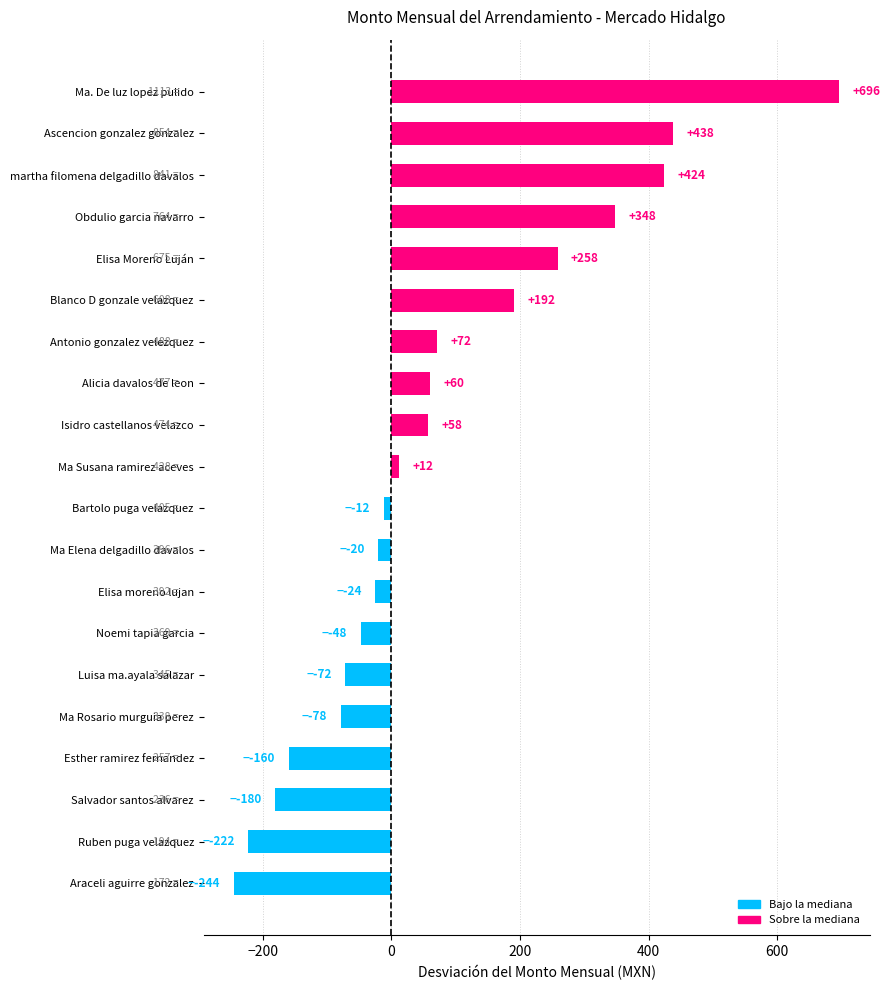

What value does the data have at Luisa ma.ayala salazar?

-71.5